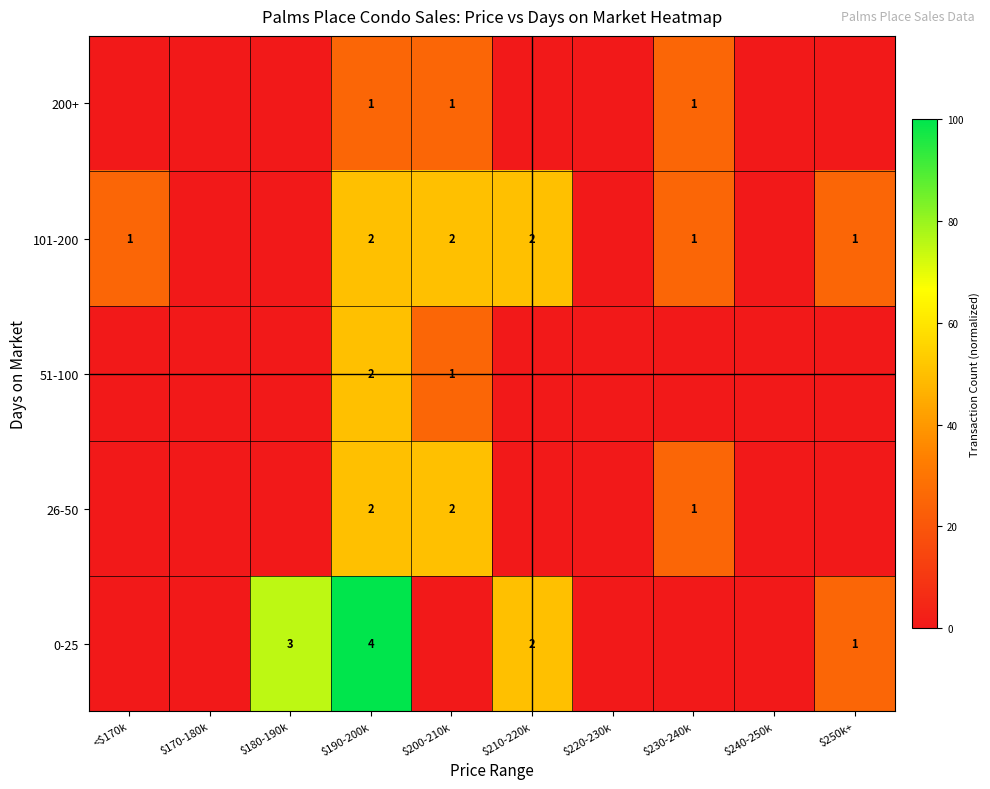

True or false: 200+ has a value of 1 at $200-210k.

True